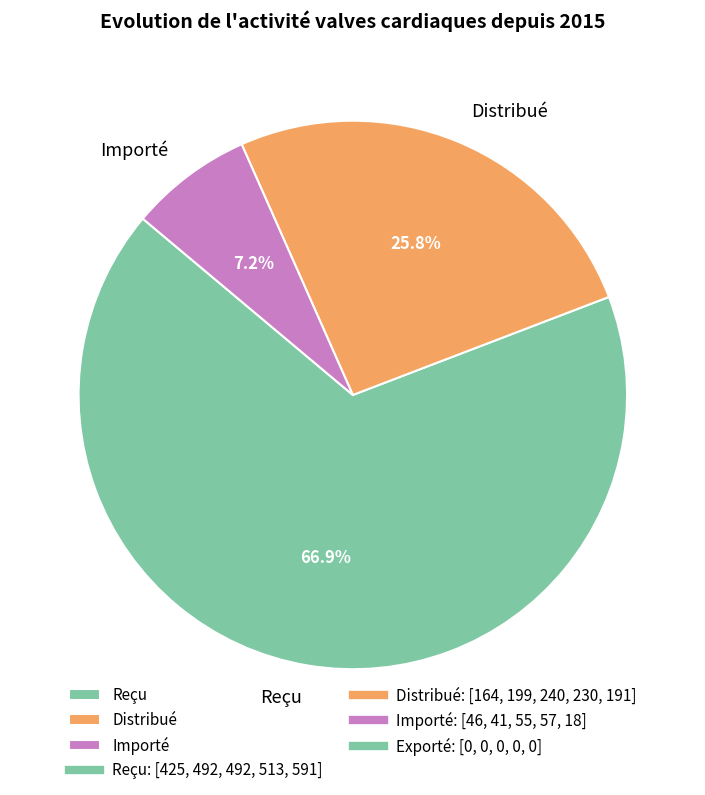

Which has a higher value, Importé or Reçu?

Reçu